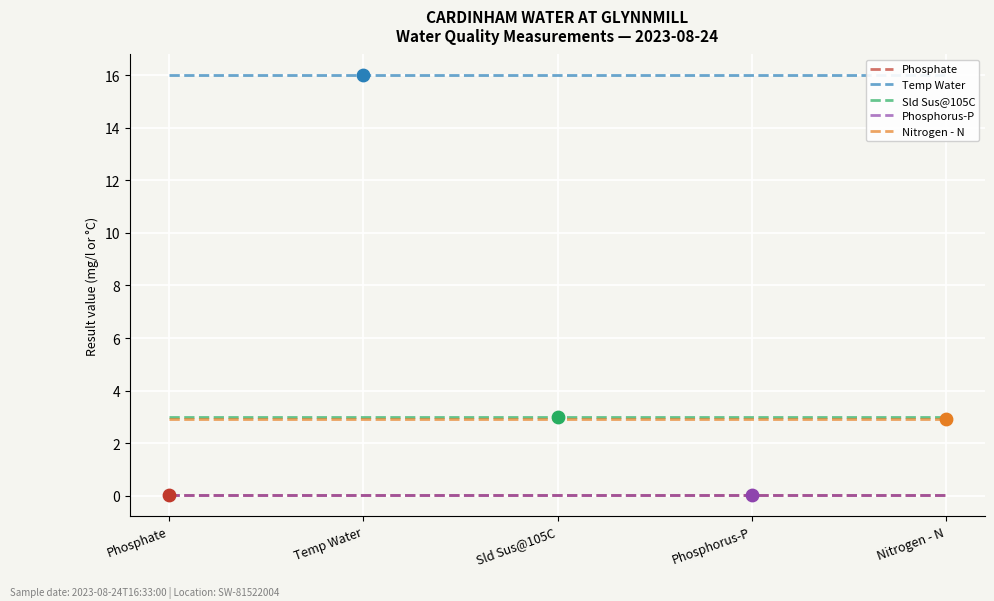

Which series has the largest total across all categories?

Temp Water